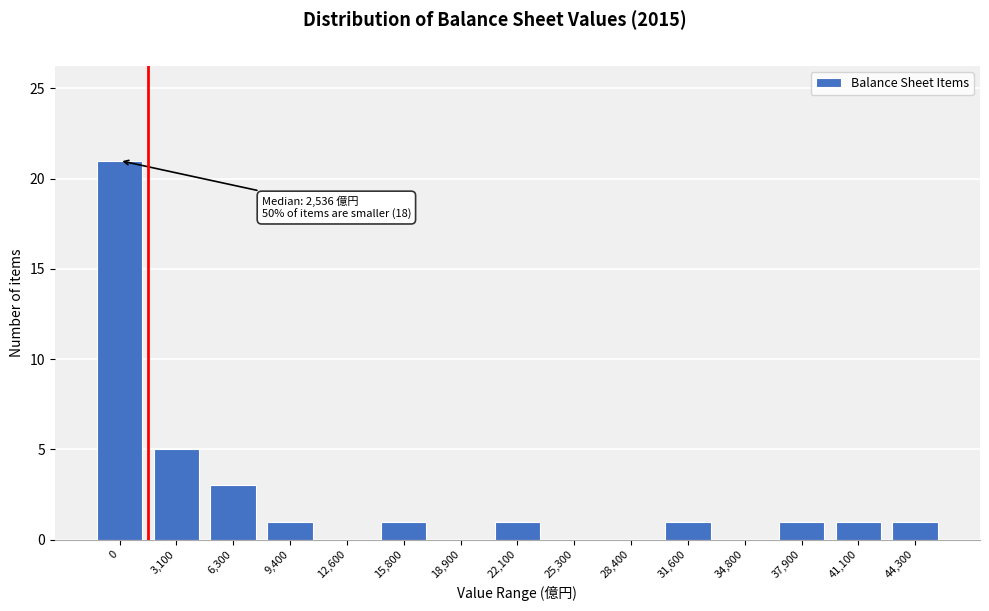

Reading left to right, what are all the values shown in this chart?

0=21	3,100=5	6,300=3	9,400=1	12,600=0	15,800=1	18,900=0	22,100=1	25,300=0	28,400=0	31,600=1	34,800=0	37,900=1	41,100=1	44,300=1